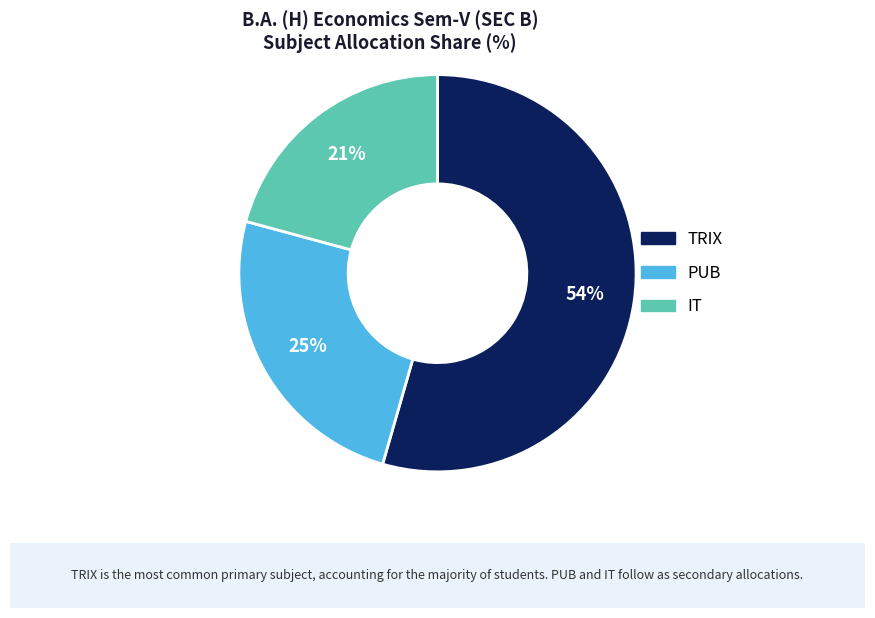

Is it true that PUB is 19% of the pie?

False